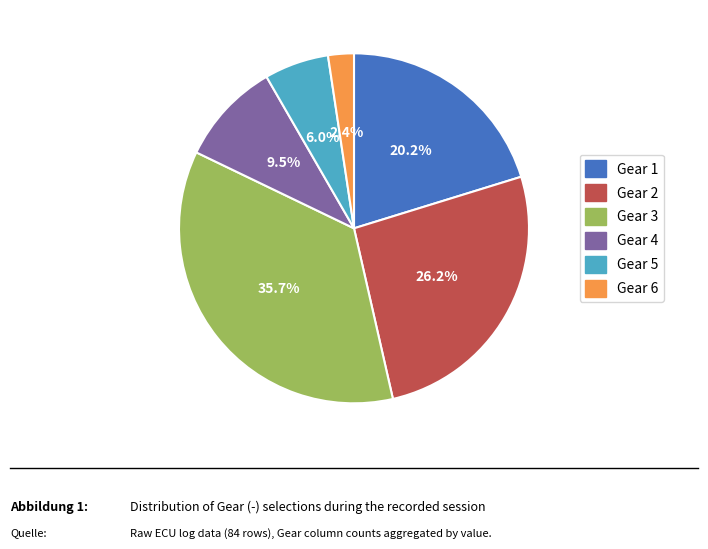

Is there any slice that represents more than half of the pie?

No